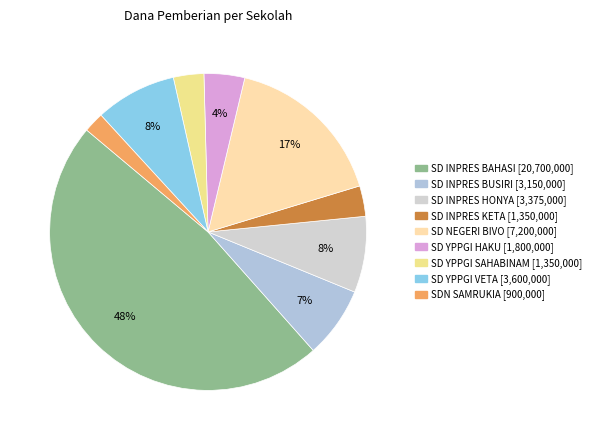

How many slices are in this pie chart?

9